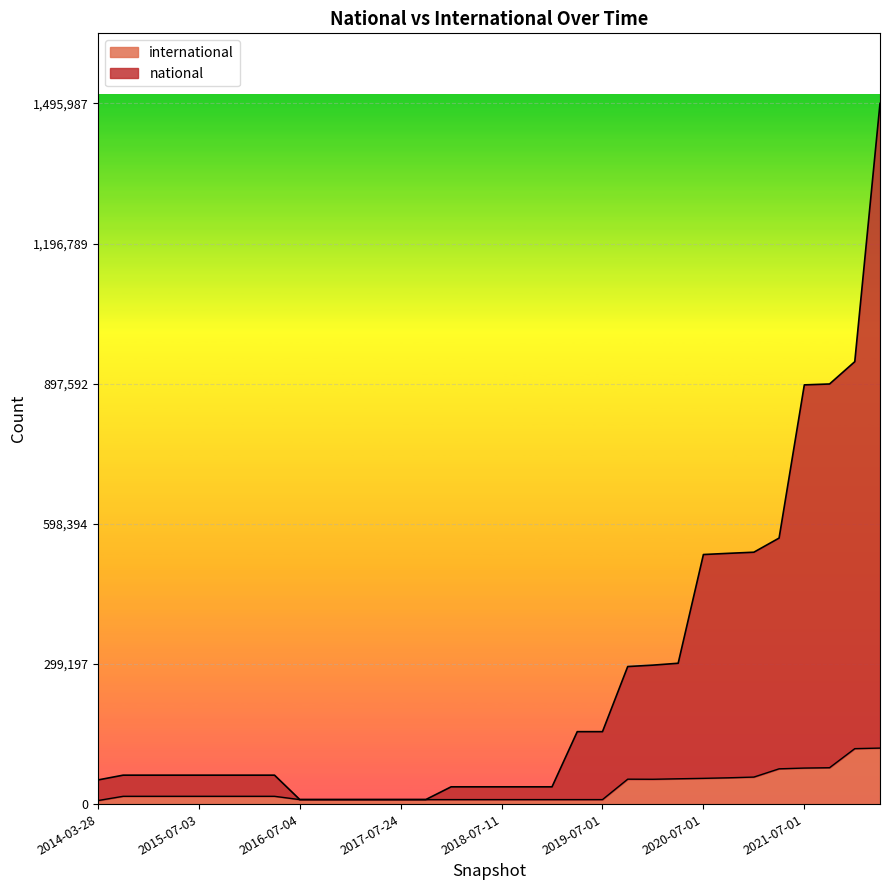

List the series in order of their peak value, highest first.

national, international